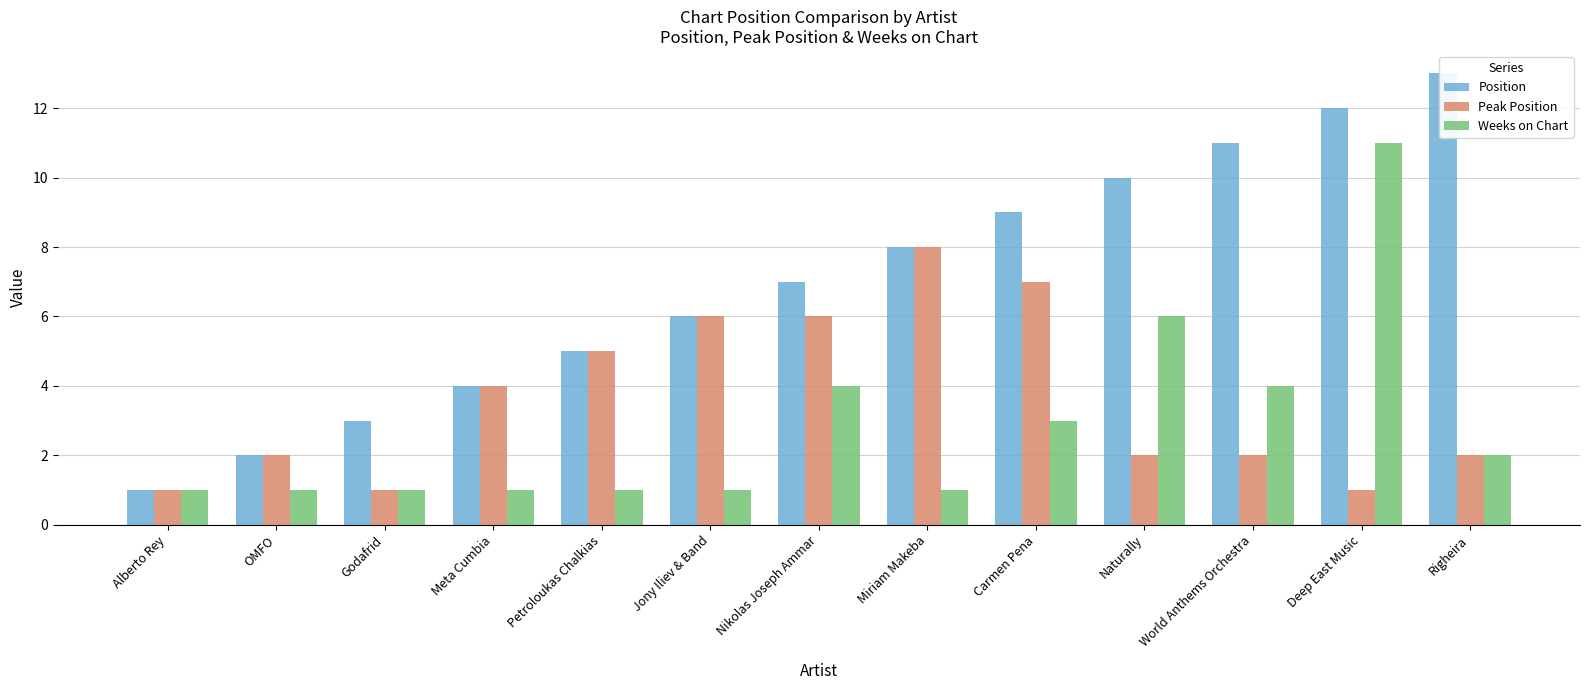

What is the maximum value for Position?

13